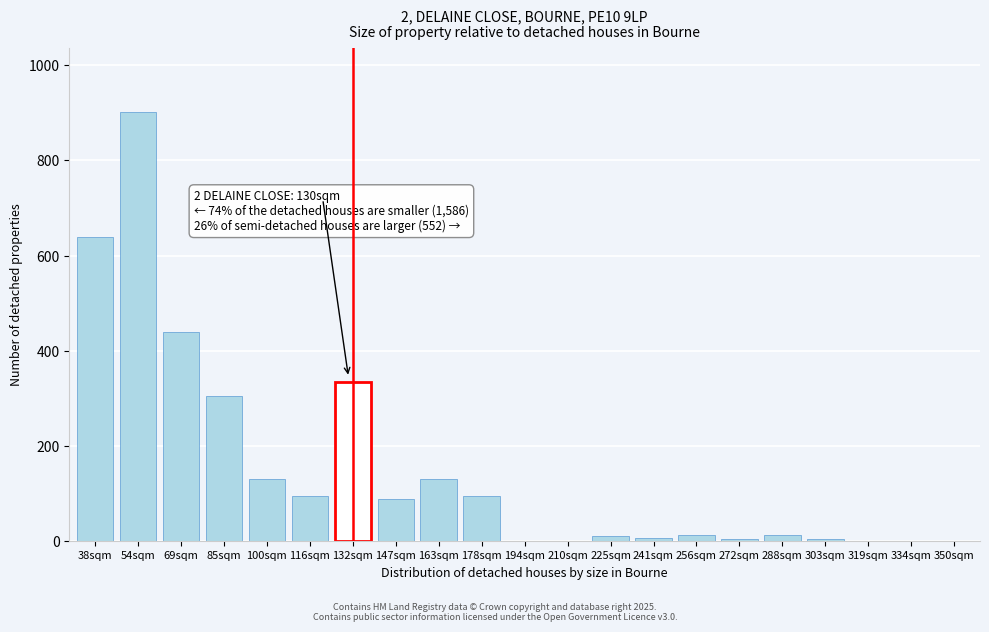

The chart shows a value of 14 at 256sqm. True or false?

True